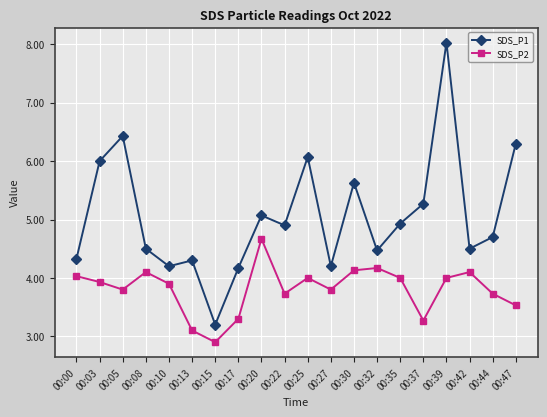

What is the average value of the SDS_P1 series?

5.1